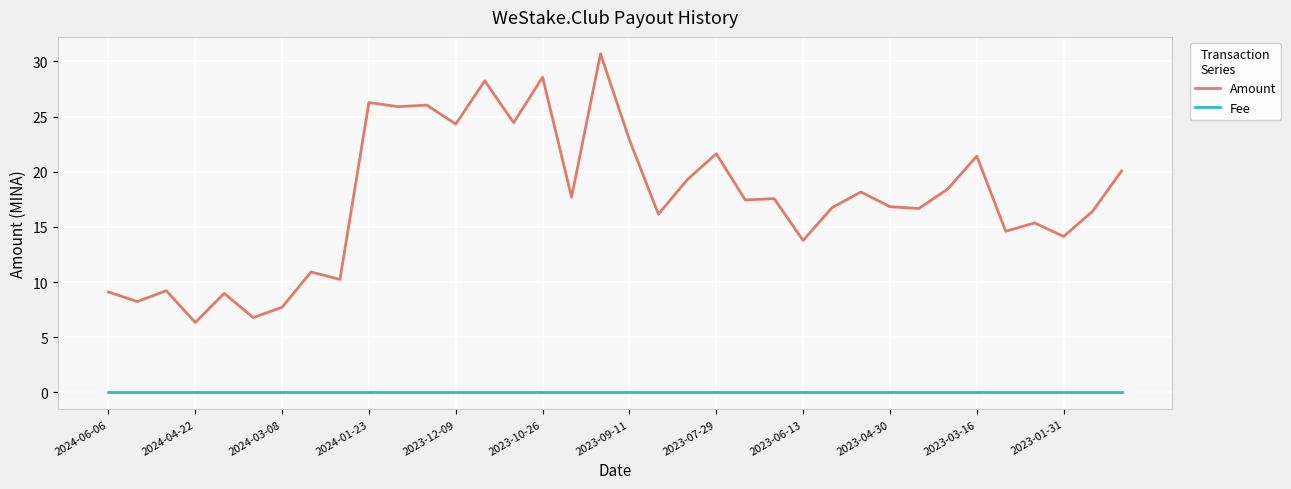

True or false: Amount and Fee intersect in this chart.

False